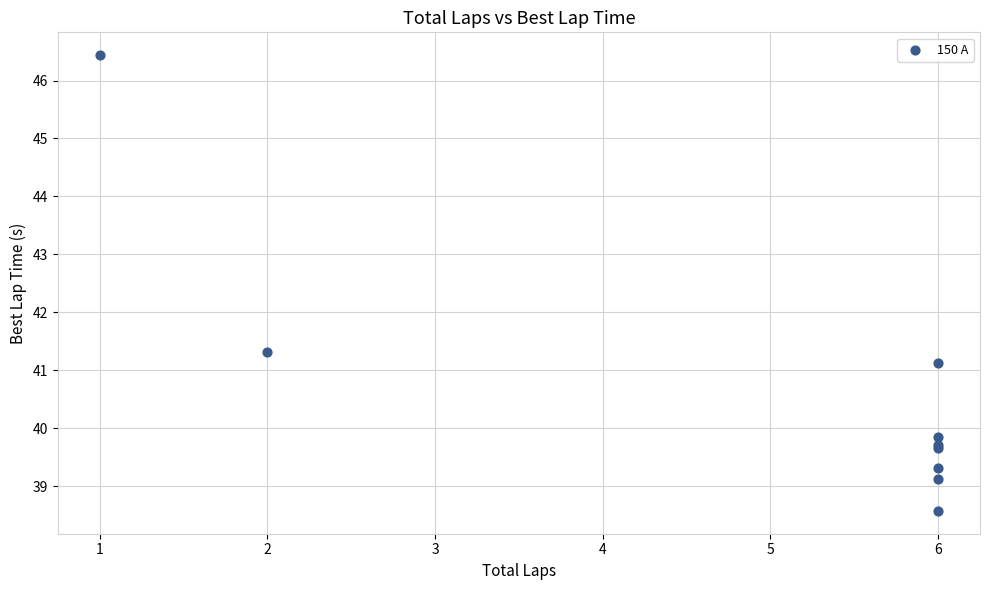

What Y value in the scatter plot is closest to 42?

41.3